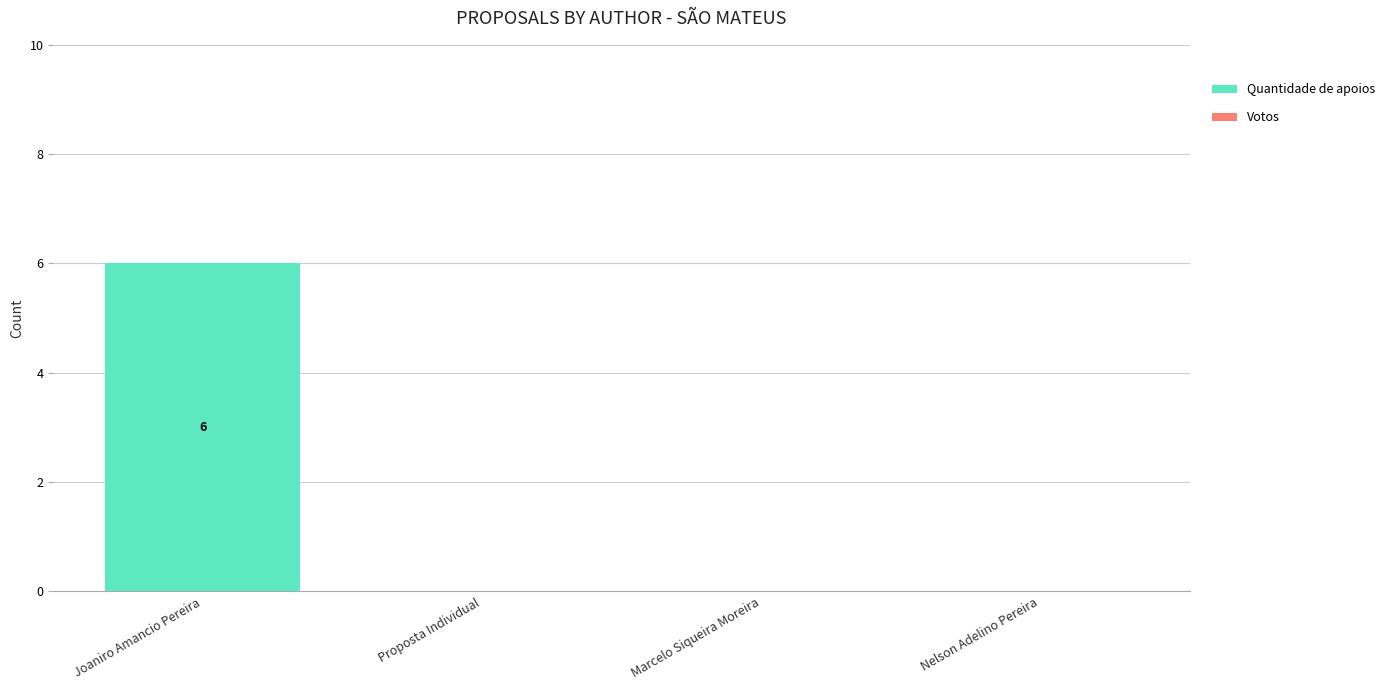

What is the change in value from Joaniro Amancio Pereira to Marcelo Siqueira Moreira?

-6